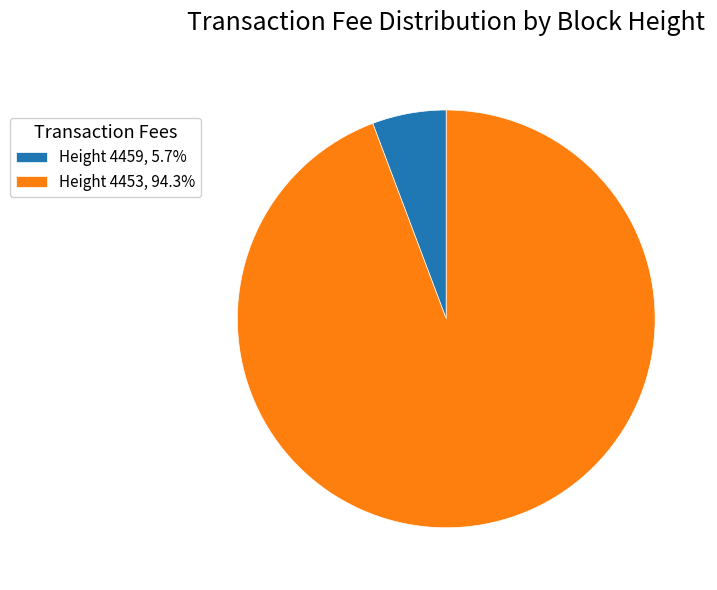

Rank the categories by value from lowest to highest.

Height 4459, Height 4453